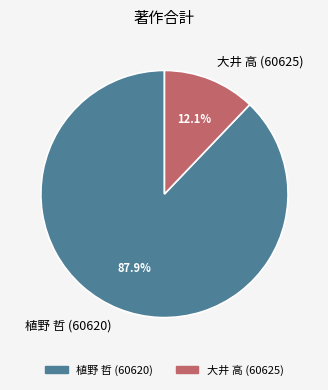

How many slices are in this pie chart?

2